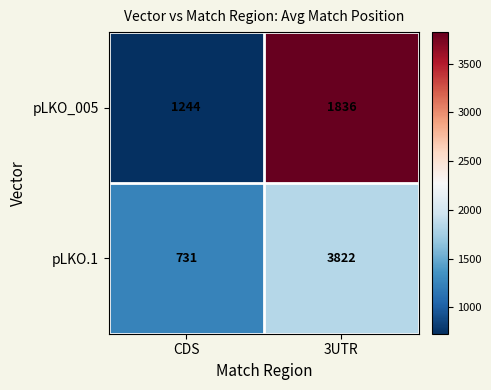

Reading left to right, transcribe all the data shown in this chart.

pLKO_005: 1244	1836
pLKO.1: 731	3822